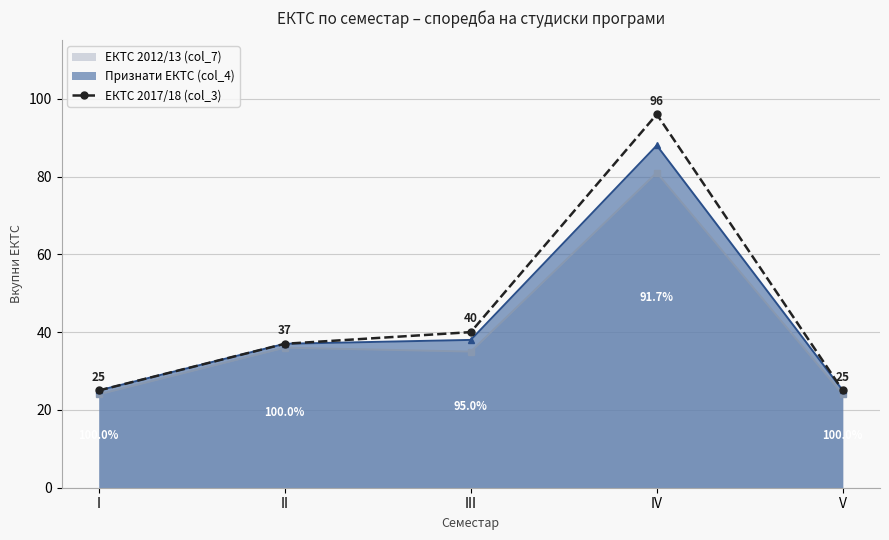

How many values are below 37?

2